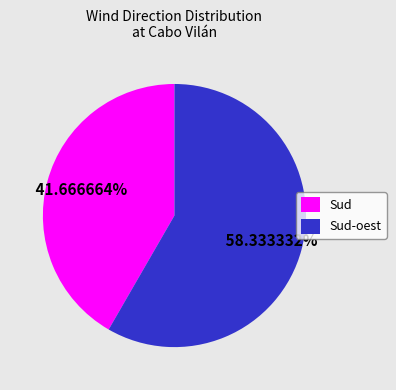

Does Sud account for over 50% of the chart?

No